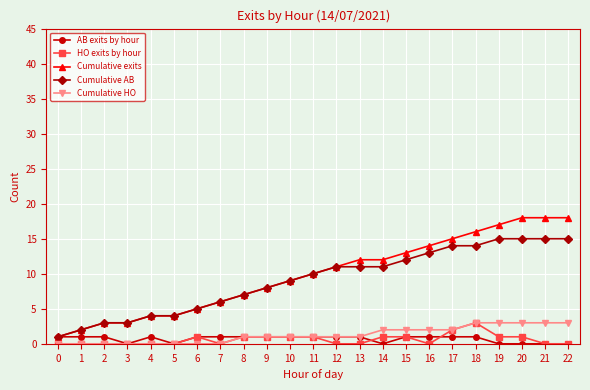

How many distinct data groups are displayed?

5